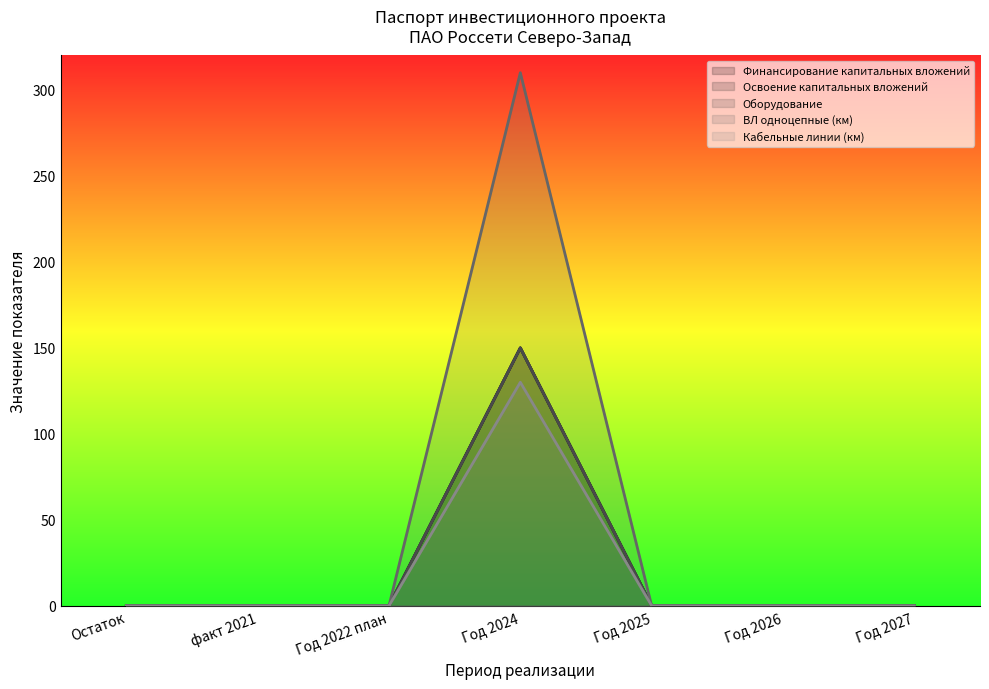

At which label is ВЛ одноцепные (км) closest to 155?

Остаток